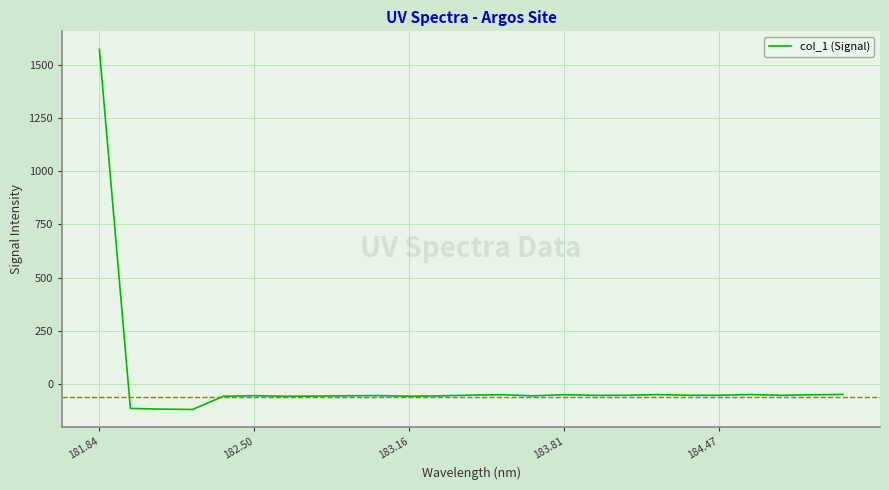

What is the difference between the maximum and minimum values?

1690.9